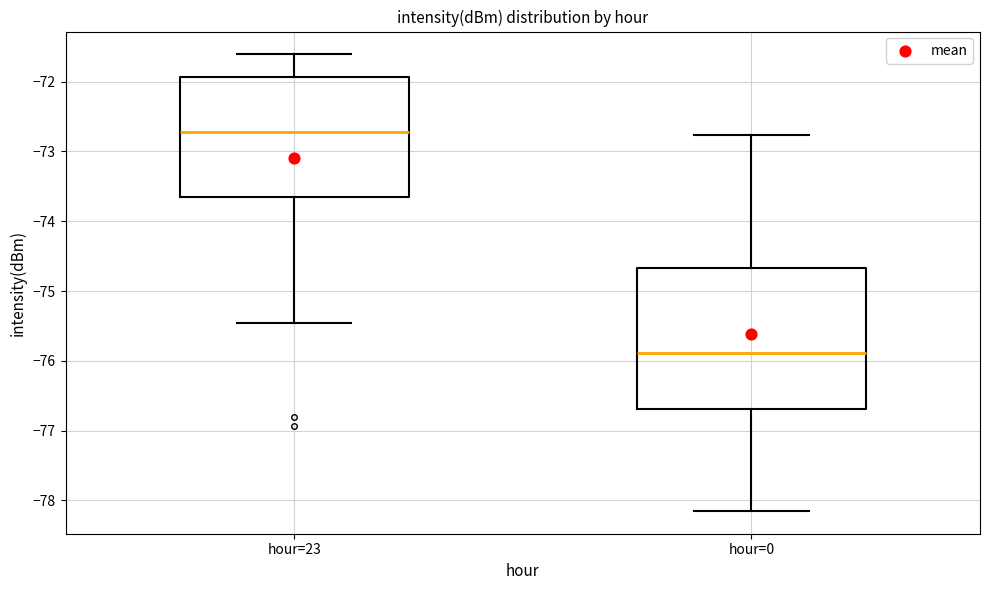

Where does the lower whisker of the box for hour=23 end on the y-axis? The values are not printed on the chart, so give them approximately, as read against the axis.

-75.5